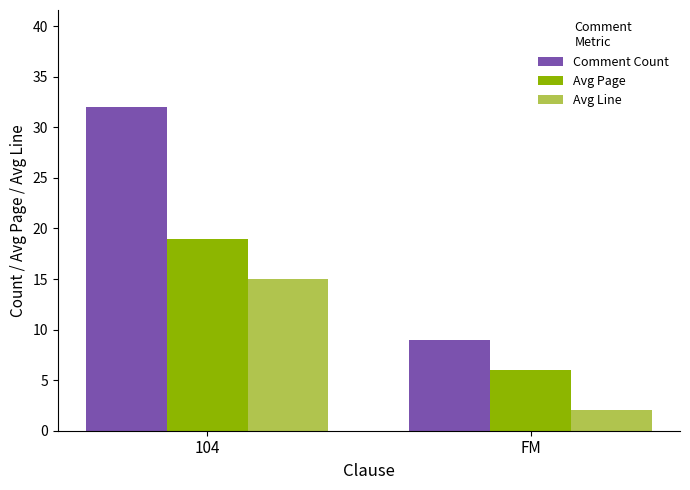

Is the value of Avg Page at FM greater than the value of Avg Line at FM?

Yes